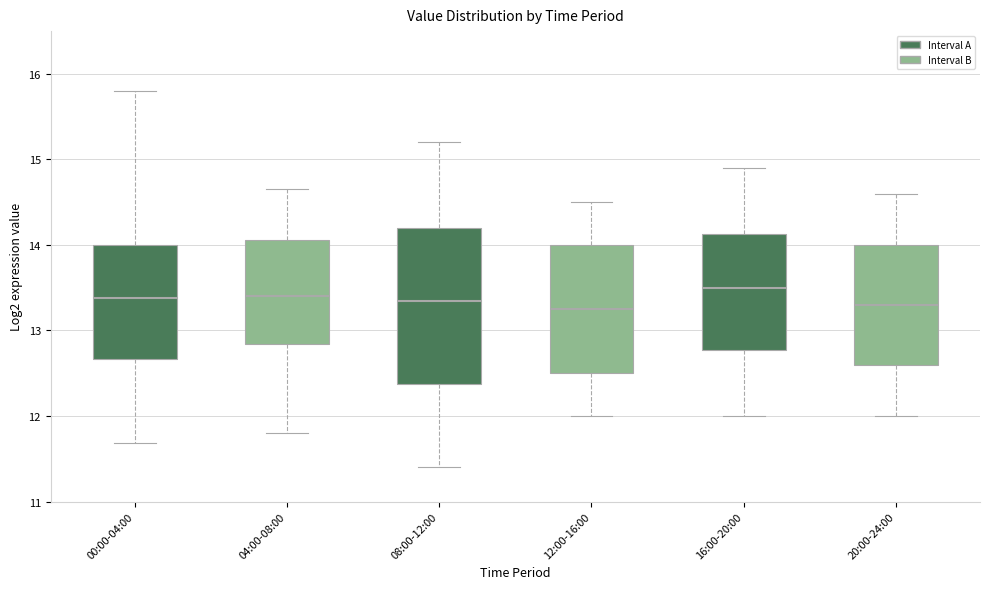

Which box's median line is the highest?

16:00-20:00